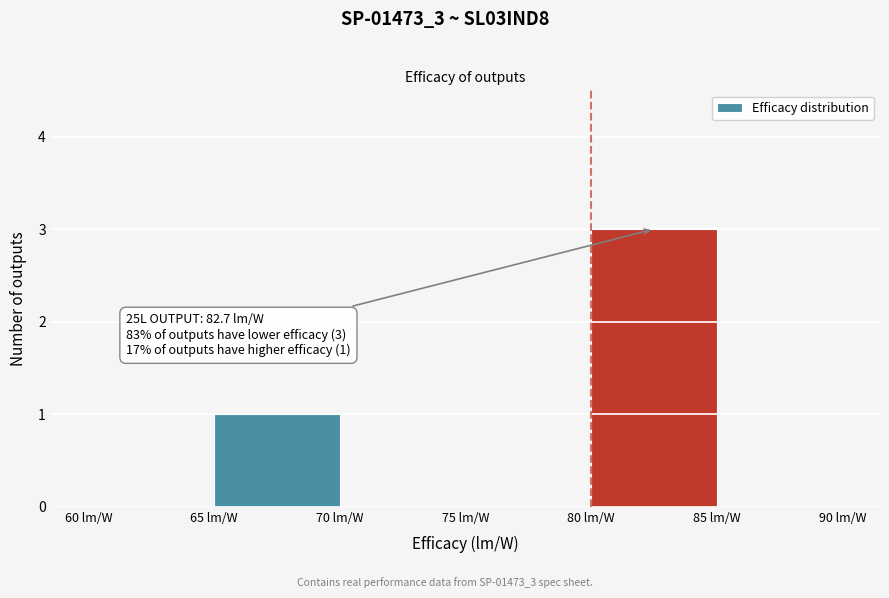

Which range on the x-axis has the tallest bar?

80 to 85